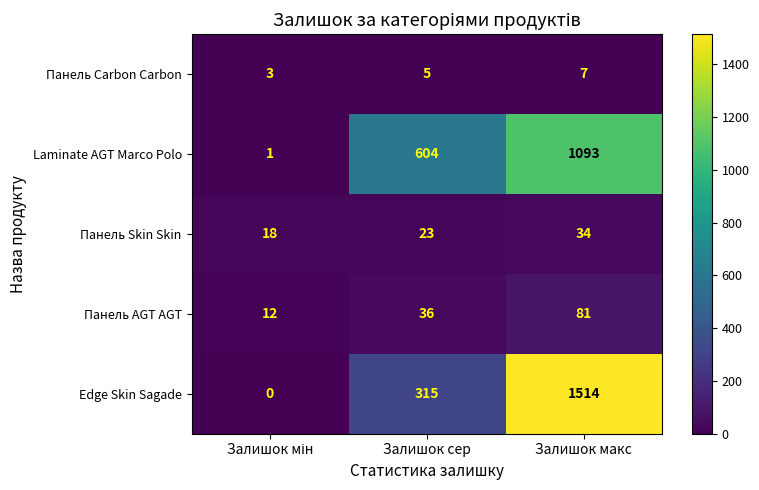

What is the spread (max minus min) of values at Залишок сер?

599